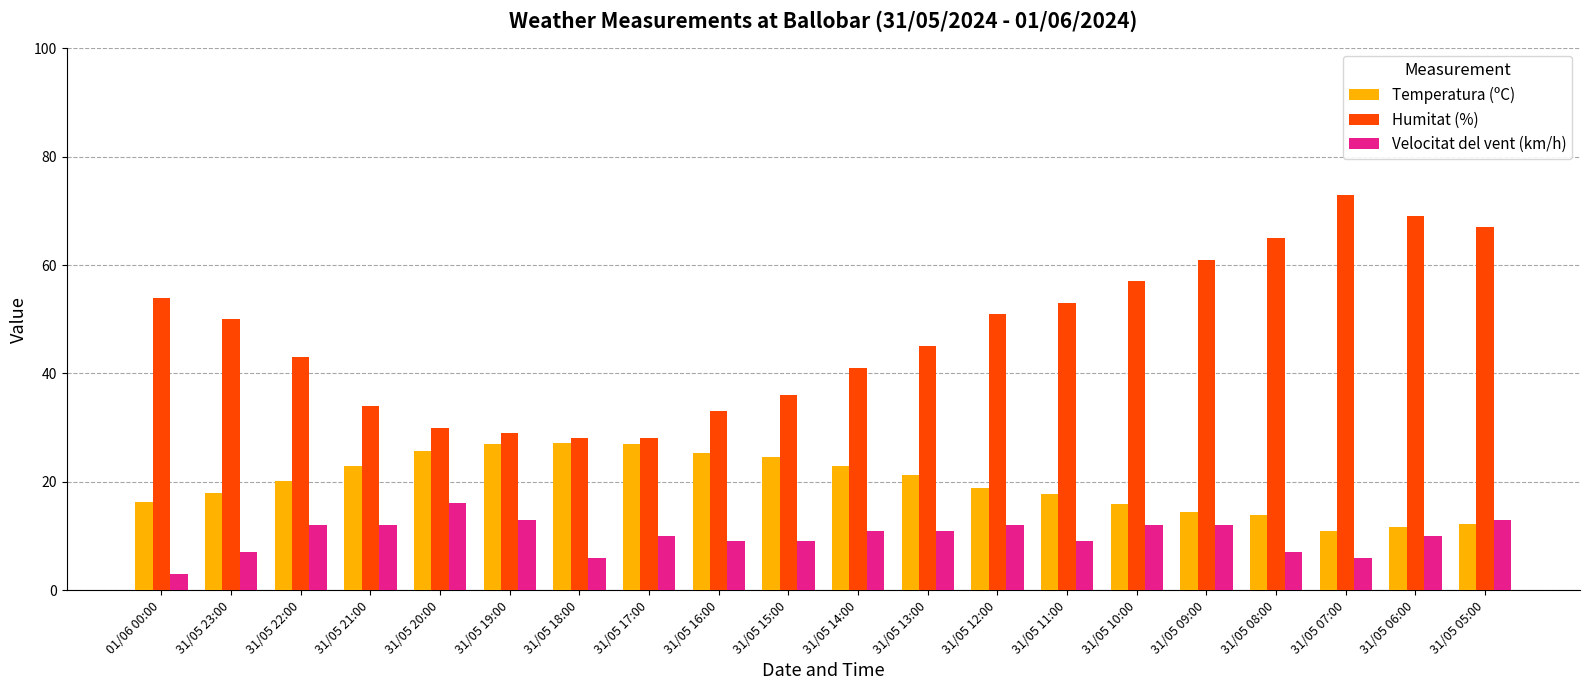

What is the minimum value shown in the chart?

3.0